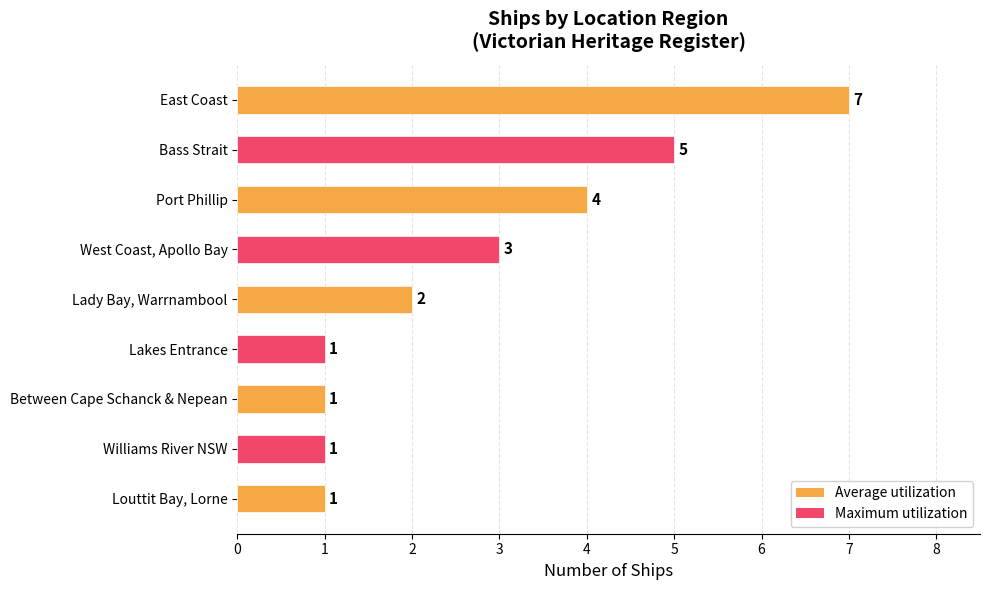

Approximately how many times larger is the value at East Coast compared to Lady Bay, Warrnambool?

3.5